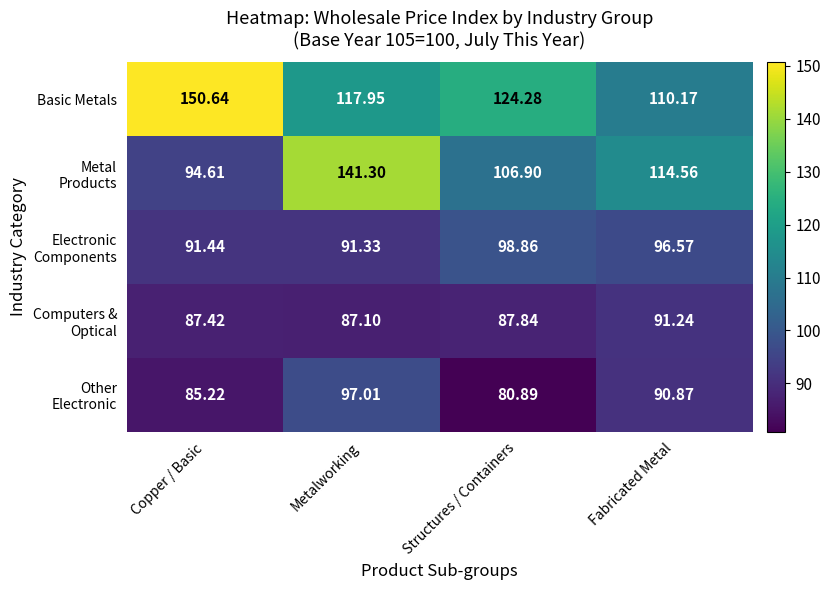

At which category is the sum across all series the highest?

Metalworking